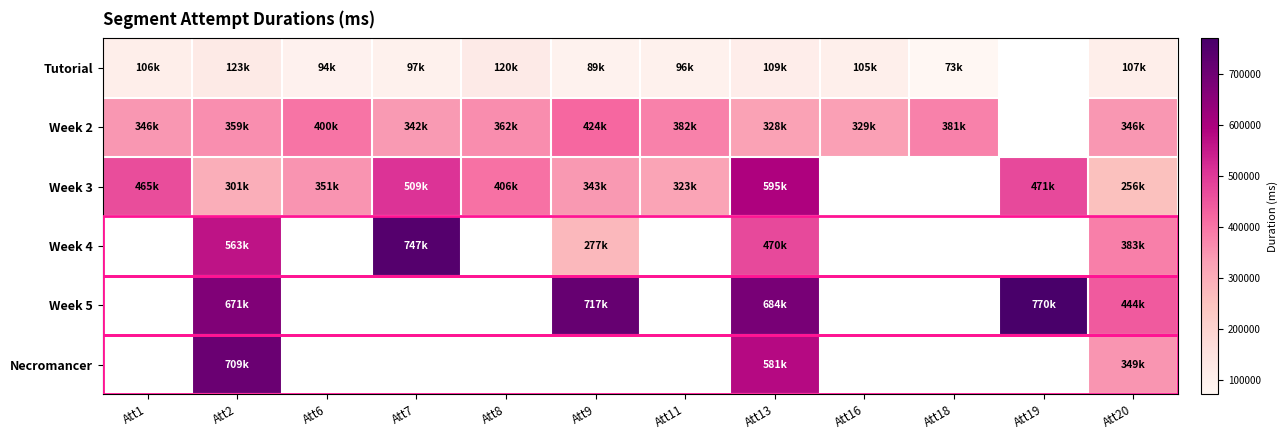

At which category is the sum across all series the highest?

Att13